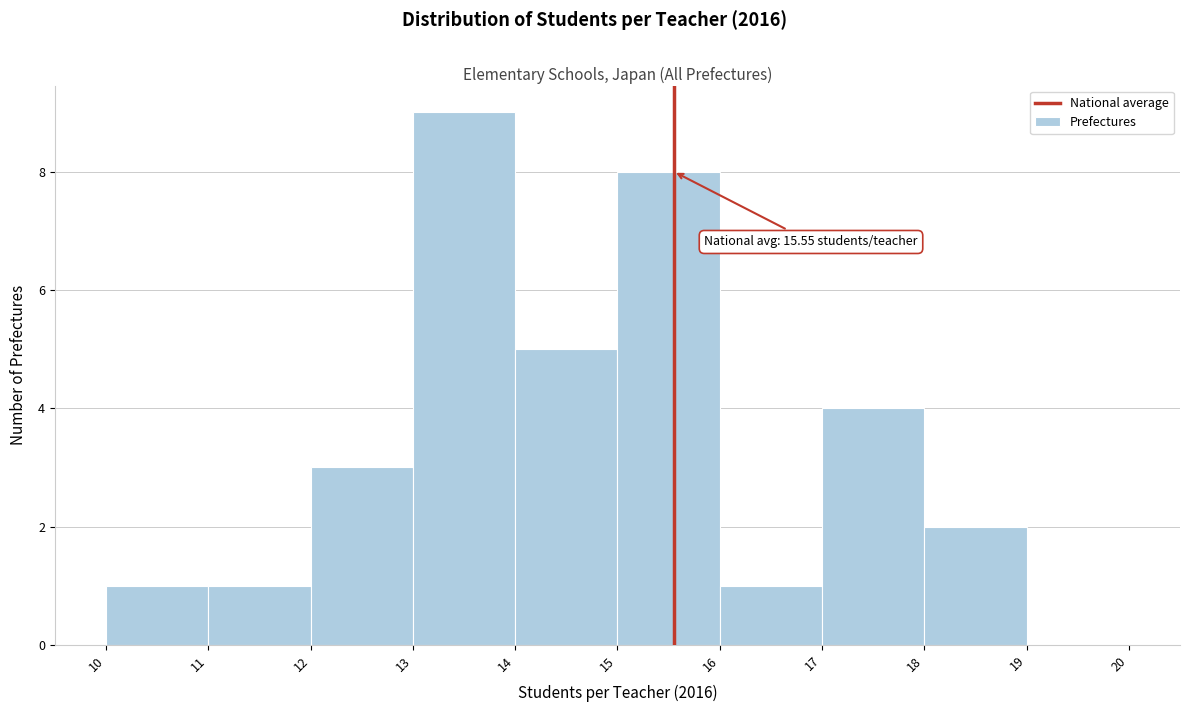

Over which range of the x-axis is the bar tallest?

13 to 14